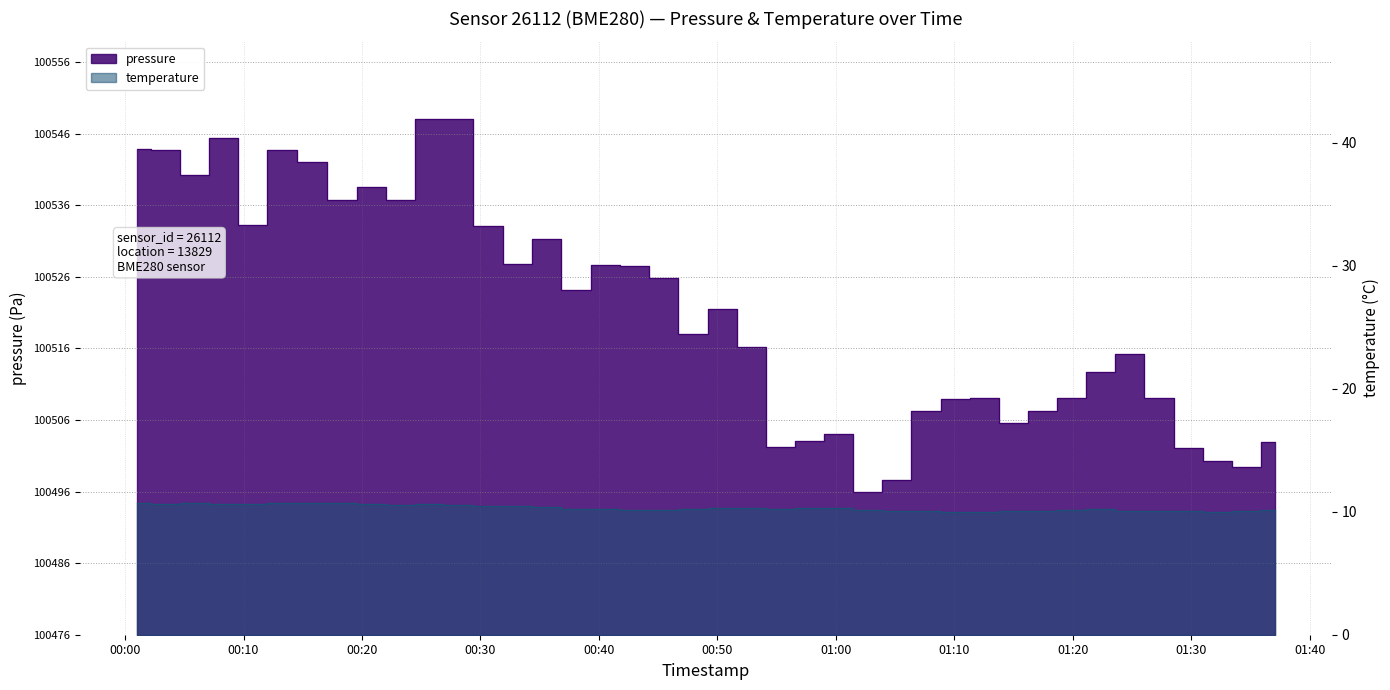

What is the sum of all temperature values?

412.4